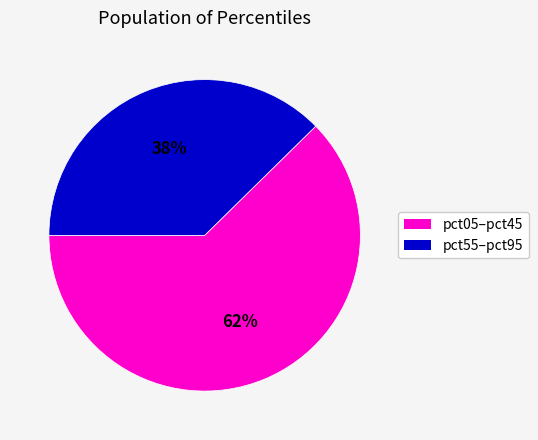

Is there any slice that represents more than half of the pie?

Yes